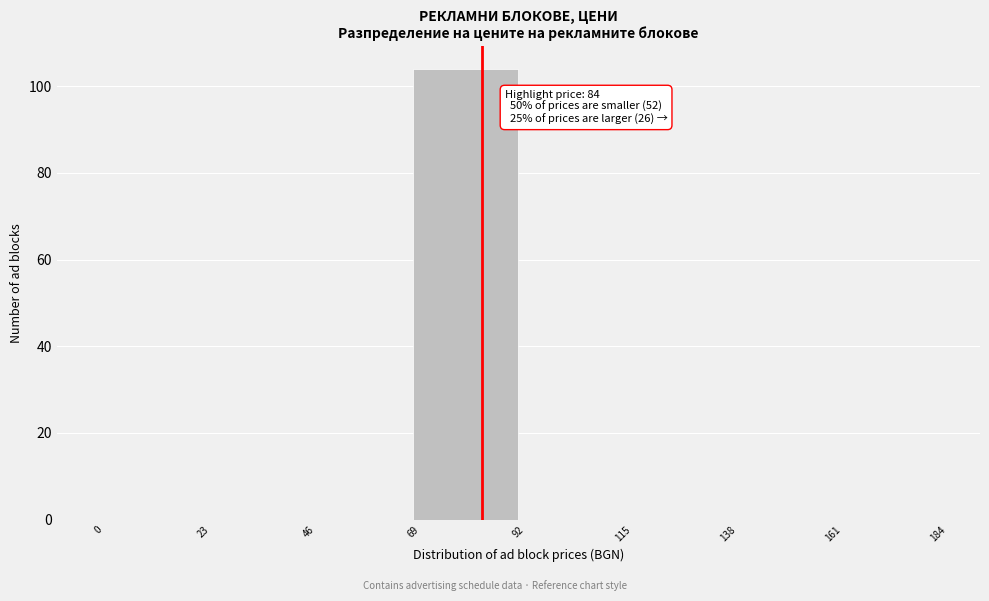

Over which range of the x-axis is the bar tallest?

69 to 92